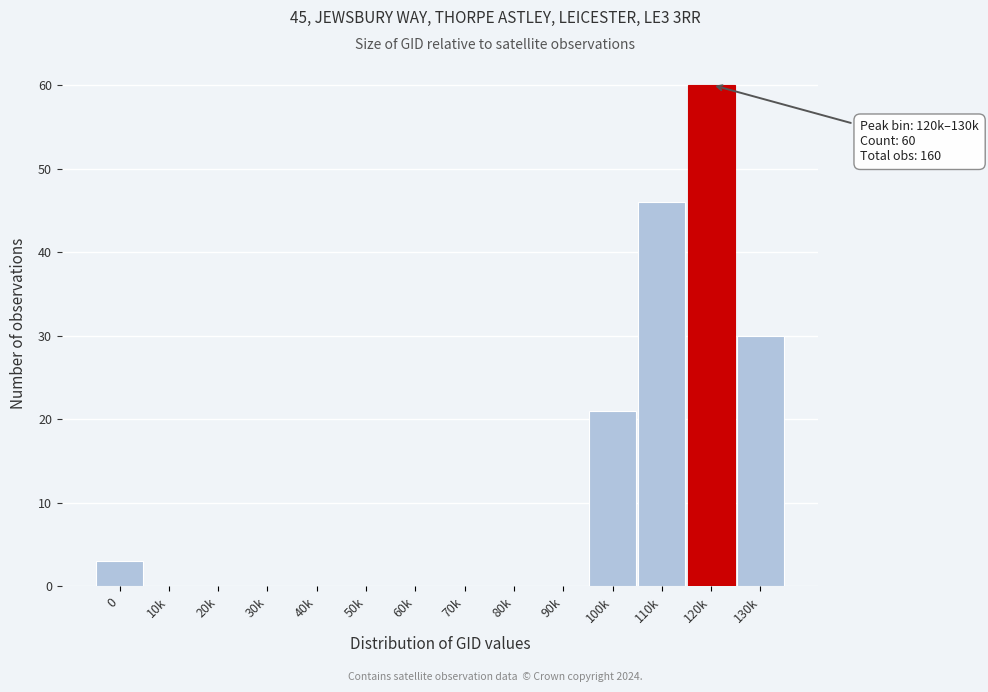

Reading left to right, extract all data points from this chart.

0=3	10k=0	20k=0	30k=0	40k=0	50k=0	60k=0	70k=0	80k=0	90k=0	100k=21	110k=46	120k=60	130k=30